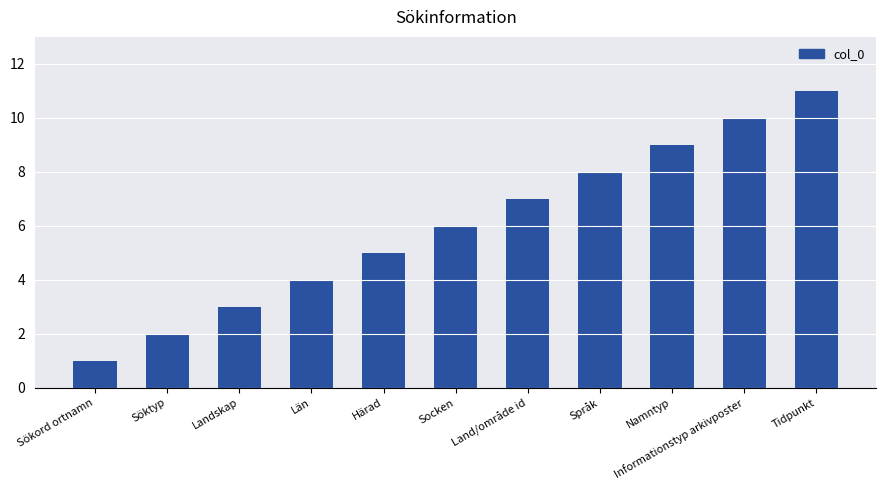

Reading left to right, list all the values displayed in this chart.

Sökord ortnamn=1	Söktyp=2	Landskap=3	Län=4	Härad=5	Socken=6	Land/område id=7	Språk=8	Namntyp=9	Informationstyp arkivposter=10	Tidpunkt=11